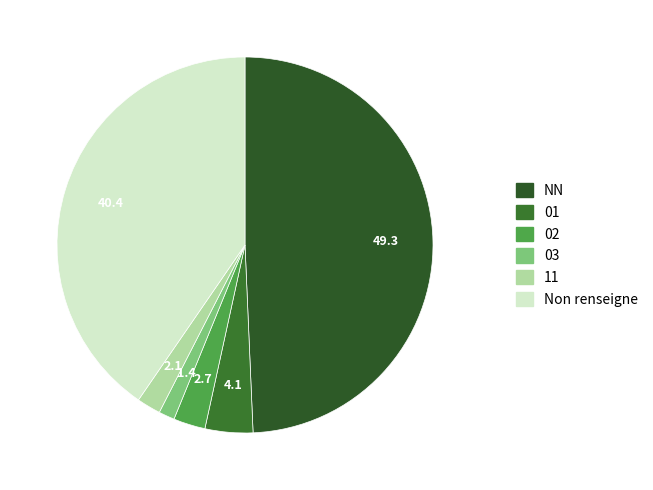

Count the number of slices in the pie.

6